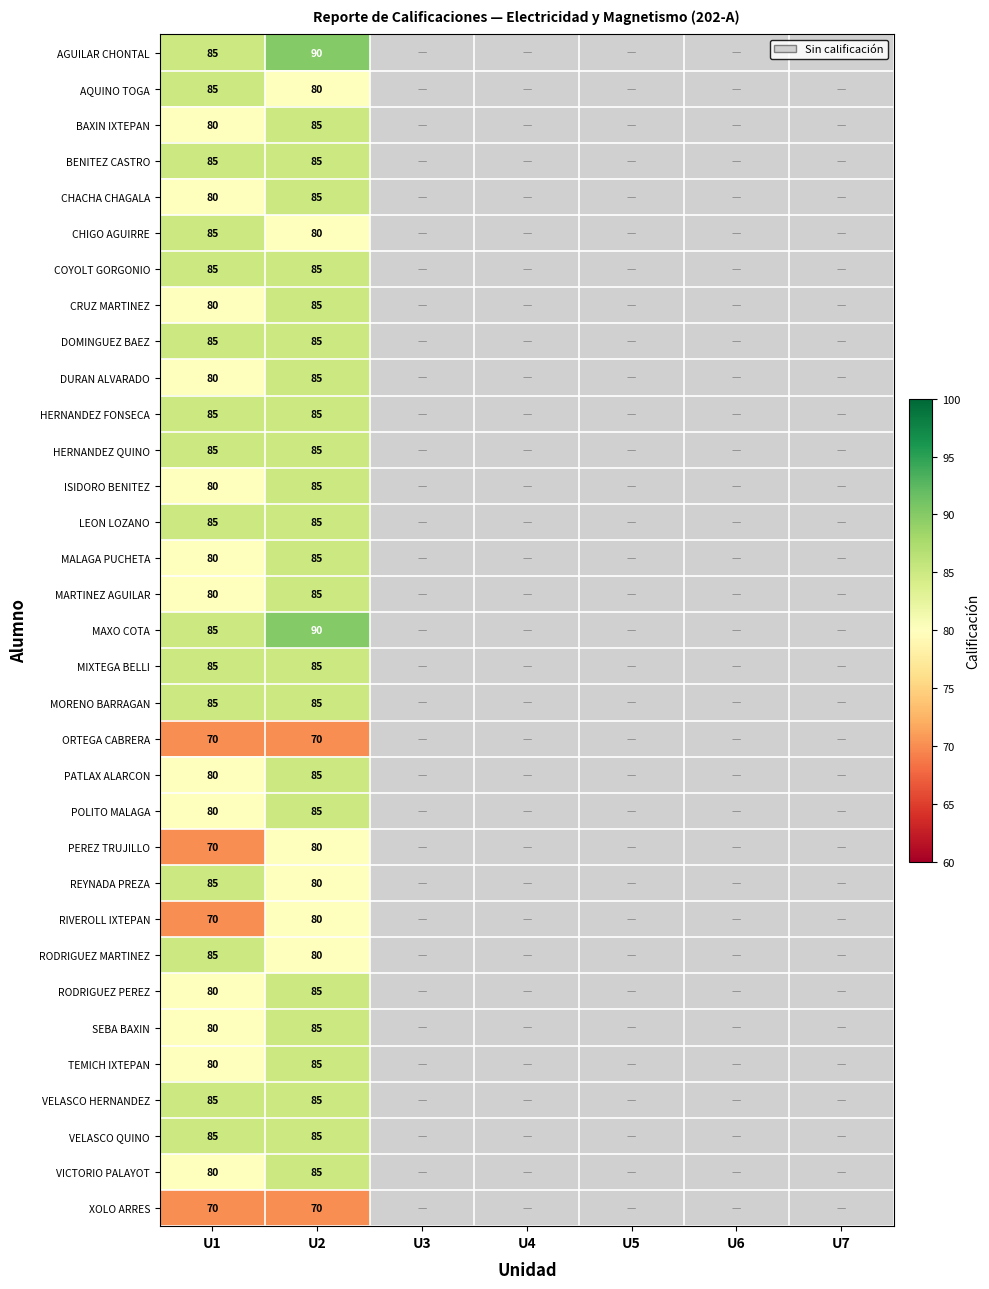

What is the spread (max minus min) of values at U1?

15